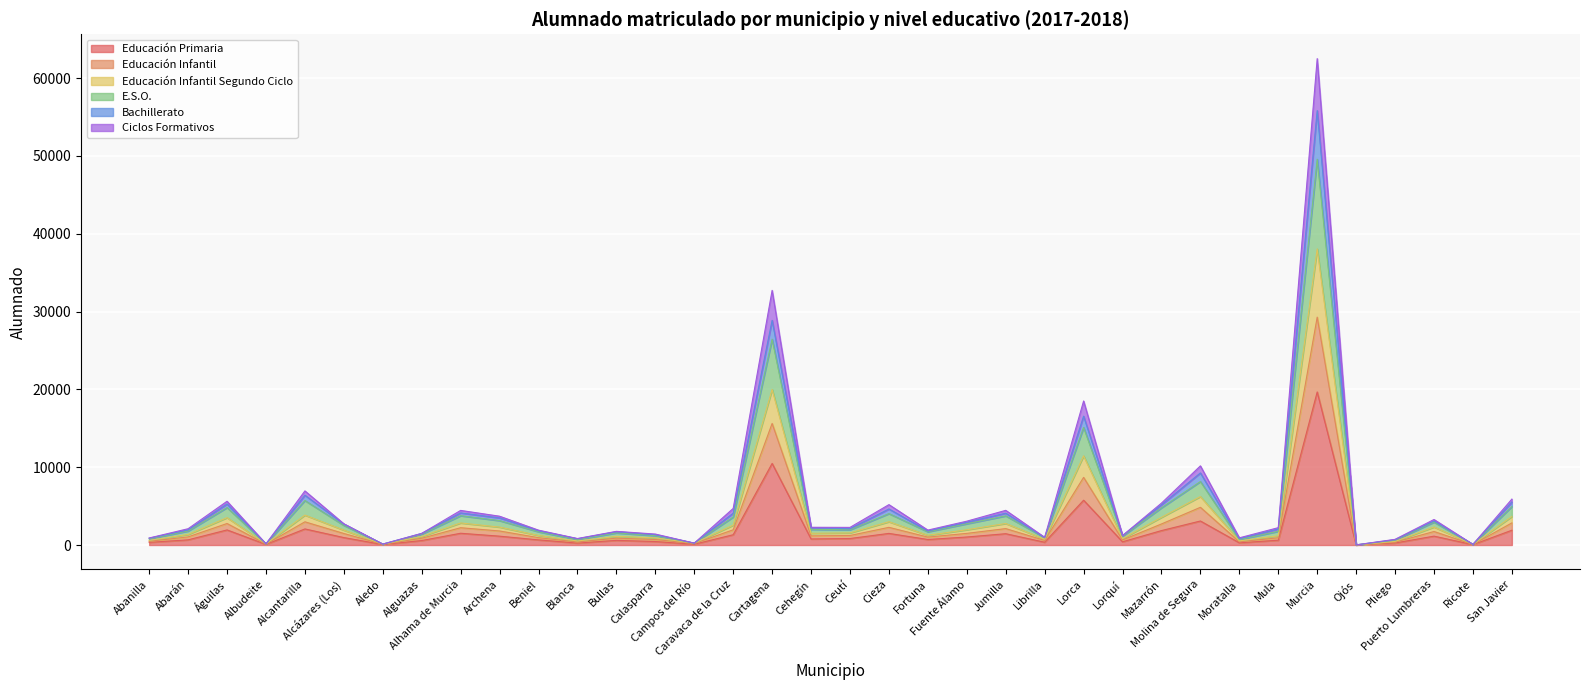

Where does the Educación Primaria series first go above 777?

Águilas